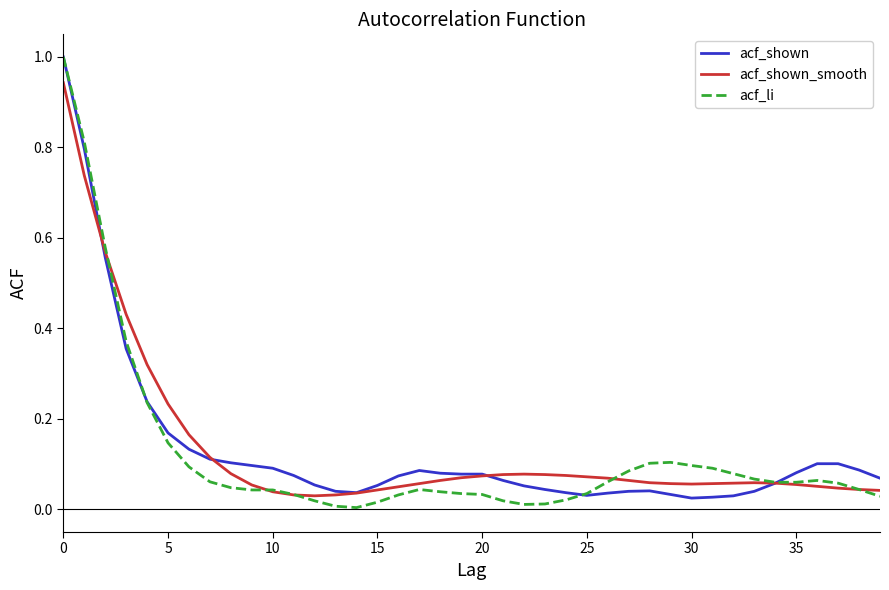

What is the maximum value for acf_shown?

1.0